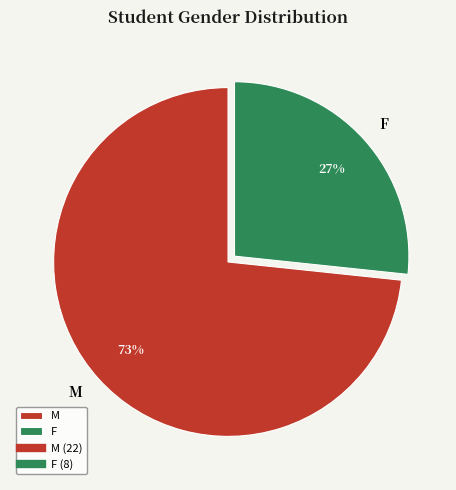

How many segments does this pie chart have?

2